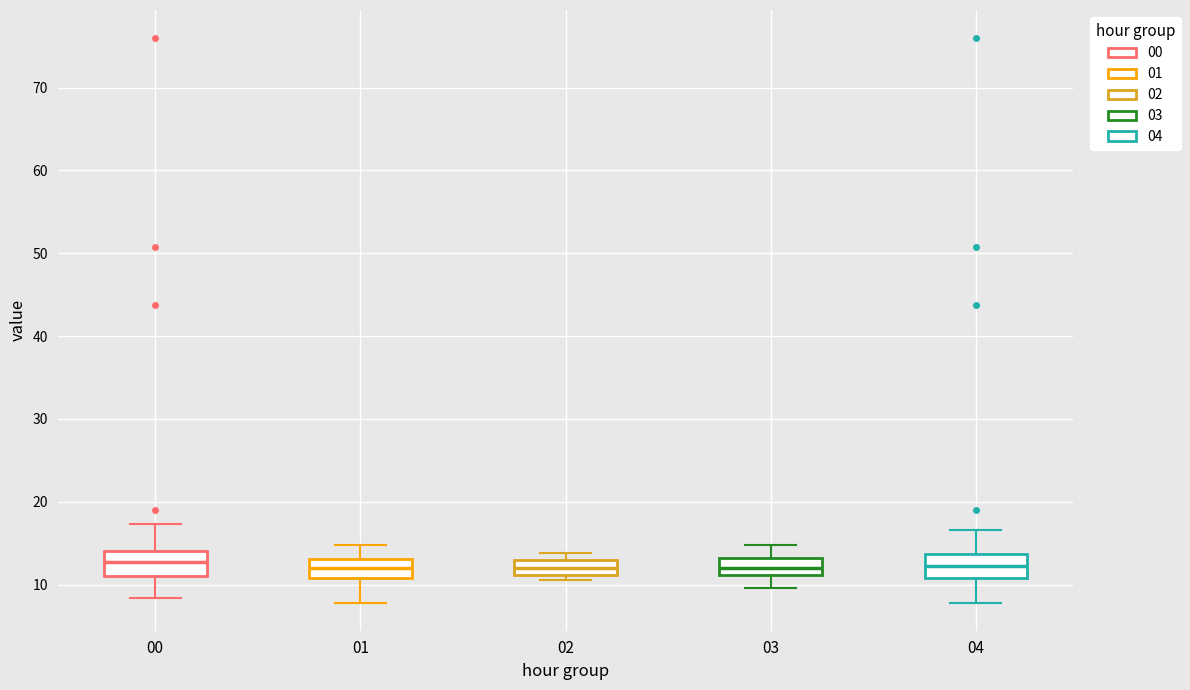

Reading left to right, transcribe this box plot: for each box, give where its median line is, the range the box spans, and where its two whiskers end, as read against the y-axis. The values are not printed on the chart, so give them approximately, as read against the axis.

00: median 13, box 11 to 14, whiskers 8 to 17
01: median 12, box 11 to 13, whiskers 8 to 15
02: median 12, box 11 to 13, whiskers 11 (just below the box's lower edge) to 14
03: median 12, box 11 to 13, whiskers 10 to 15
04: median 12, box 11 to 14, whiskers 8 to 17